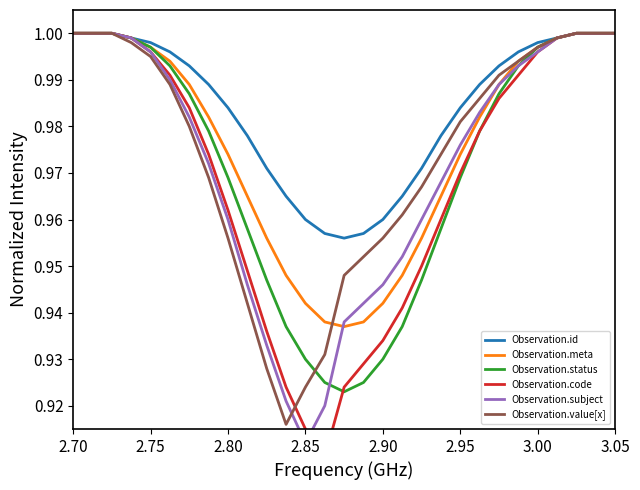

How many interior local valleys does the Observation.id series have?

1